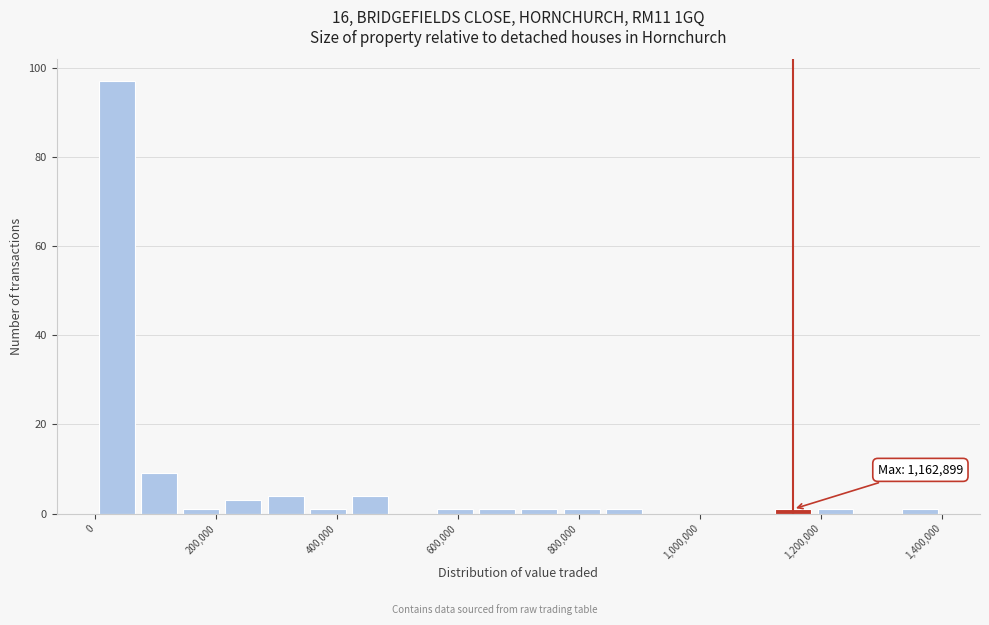

Read against the x-axis, roughly where is the centre of the tallest bar?

40000